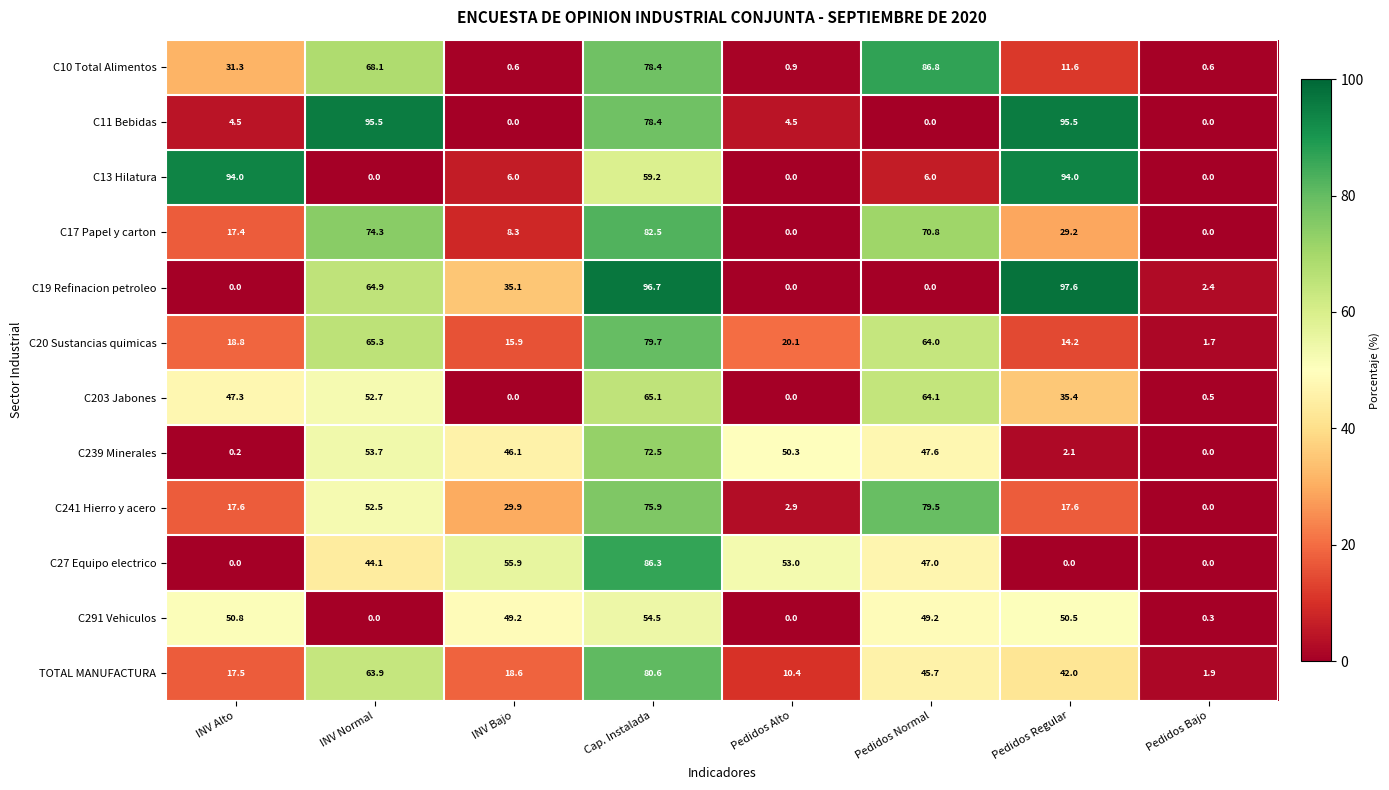

Is it true that TOTAL MANUFACTURA equals 63.9 at INV Normal?

True